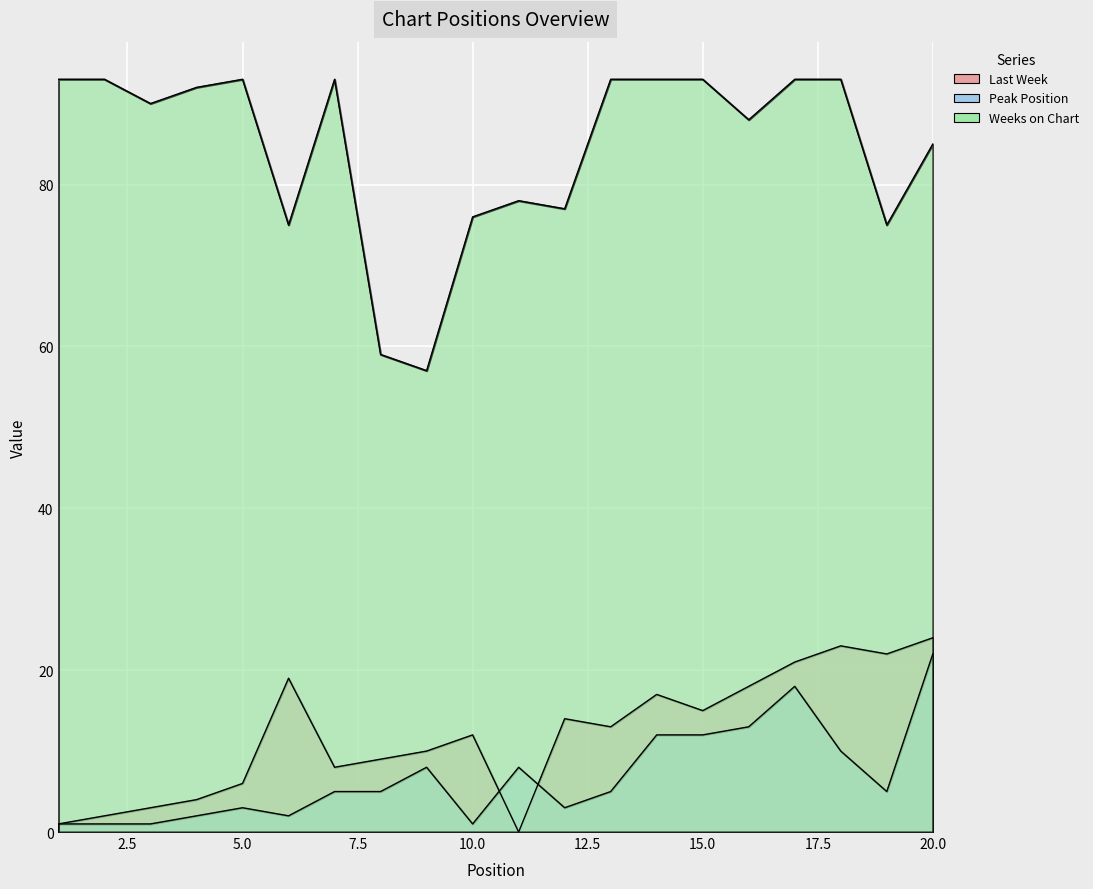

True or false: Last Week and Weeks on Chart intersect in this chart.

False